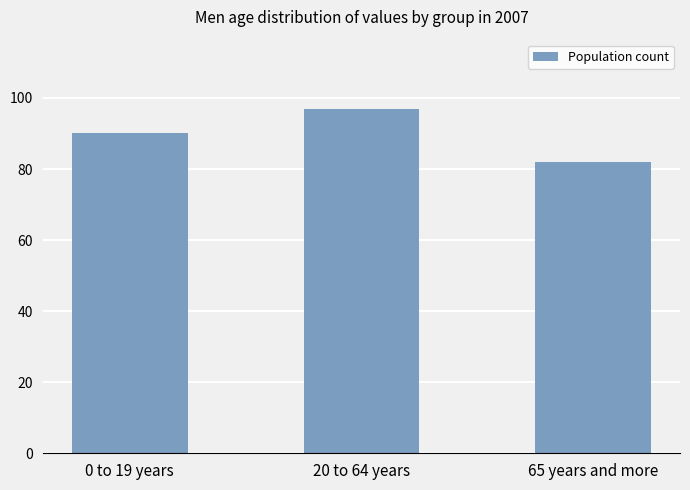

What is the label of the 3rd bar from the left?

65 years and more